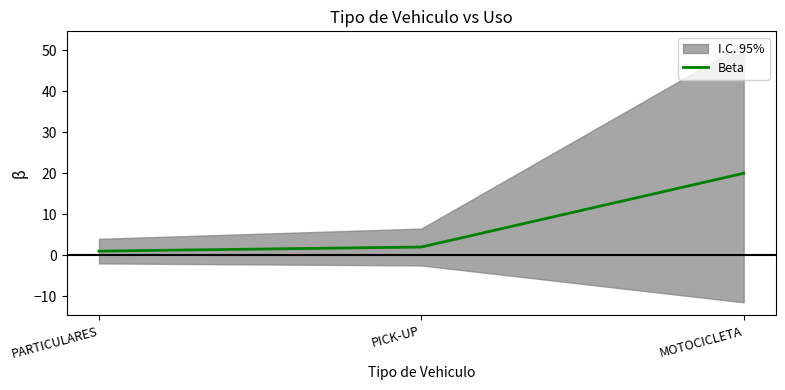

Which label corresponds to the largest value in the chart?

MOTOCICLETA